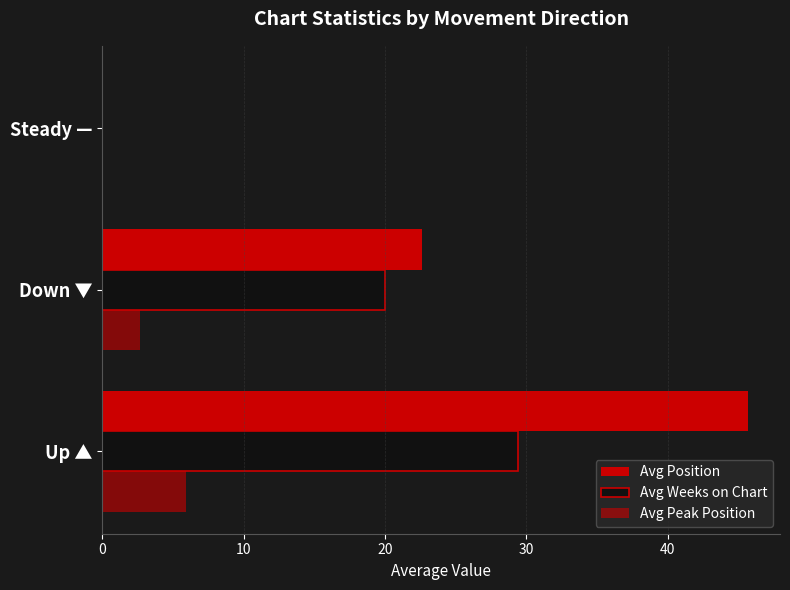

How many values in Avg Peak Position are above zero?

2